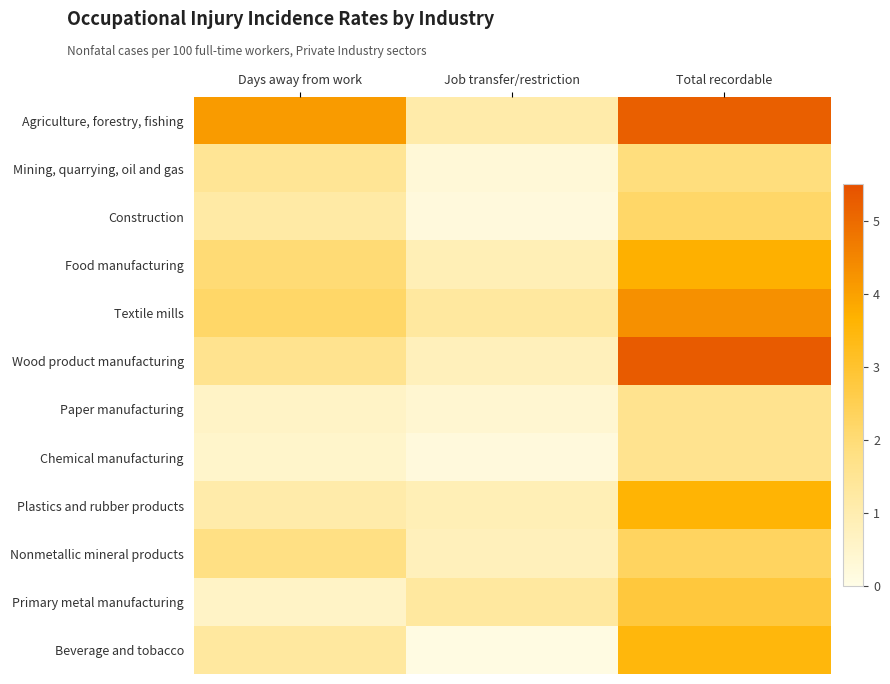

At how many categories does at least one series exceed 4?

2